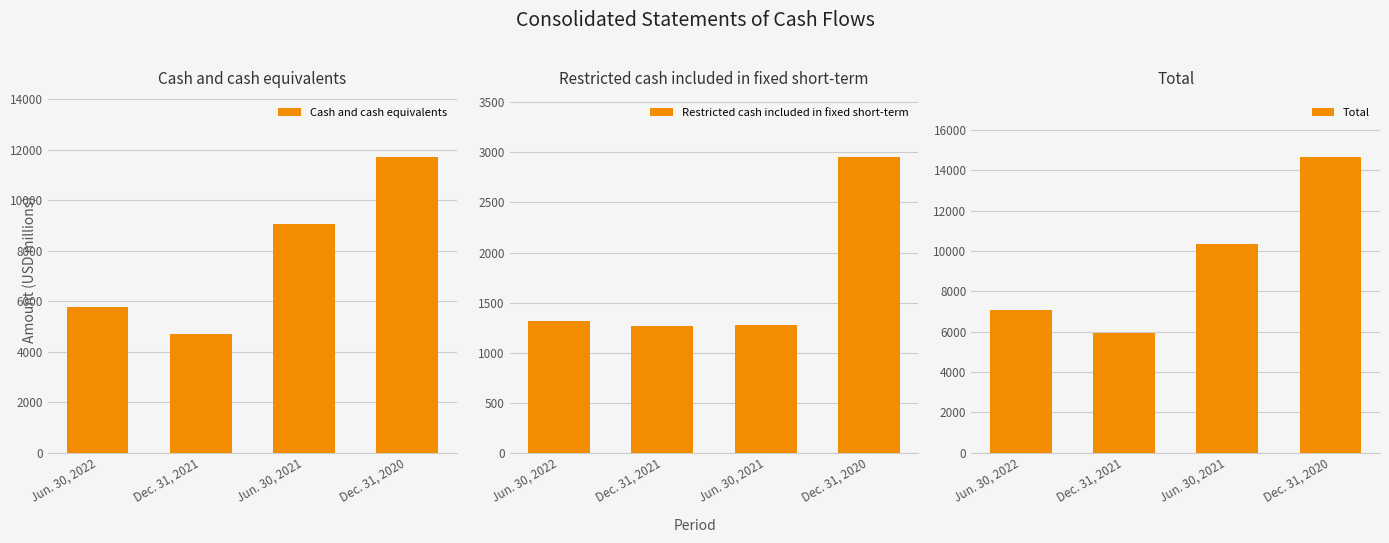

What is the sum of the Total values at Dec. 31, 2020 and Jun. 30, 2021?

24988